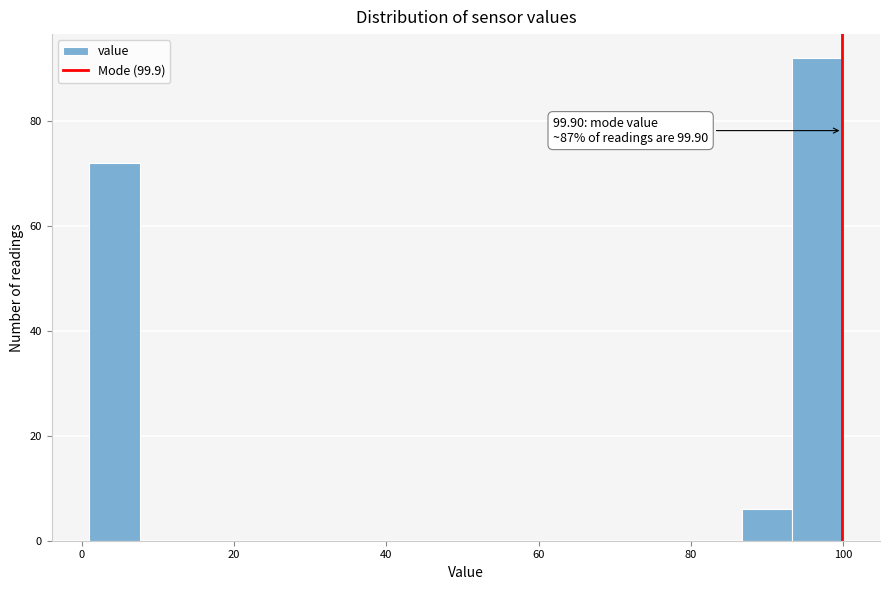

Read against the x-axis, roughly where is the centre of the tallest bar?

96